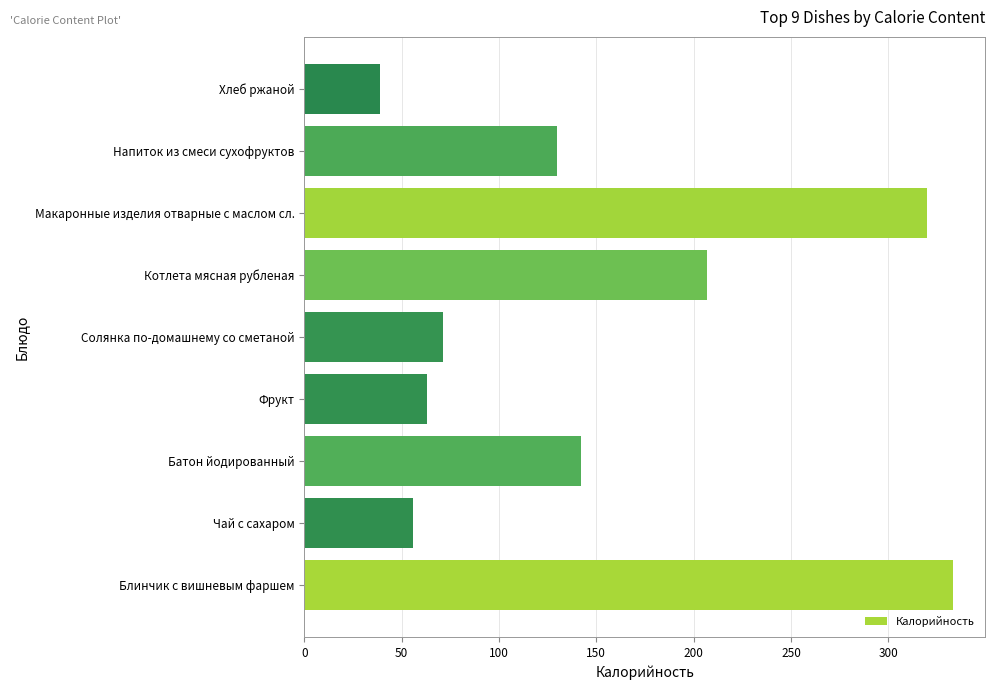

What is the sum of the values at Солянка по-домашнему со сметаной and Котлета мясная рубленая?

278